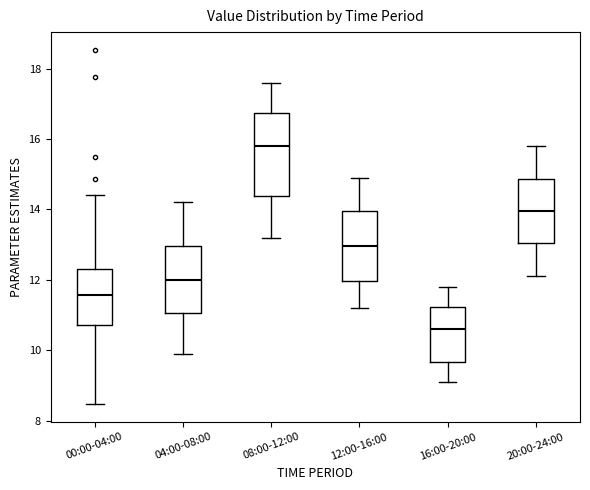

Reading left to right, read every box against the y-axis: the position of its median line, the range the box covers, and the ends of its whiskers. The values are not printed on the chart, so give them approximately, as read against the axis.

00:00-04:00: median 11.6, box 10.8 to 12.4, whiskers 8.4 to 14.4
04:00-08:00: median 12.0, box 11.0 to 13.0, whiskers 10.0 to 14.2
08:00-12:00: median 15.8, box 14.4 to 16.8, whiskers 13.2 to 17.6
12:00-16:00: median 13.0, box 12.0 to 14.0, whiskers 11.2 to 15.0
16:00-20:00: median 10.6, box 9.6 to 11.2, whiskers 9.2 to 11.8
20:00-24:00: median 14.0, box 13.0 to 14.8, whiskers 12.2 to 15.8